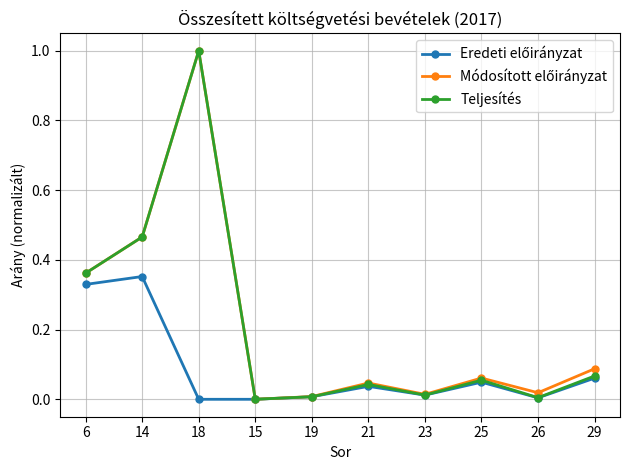

Does the chart have visible grid lines?

Yes